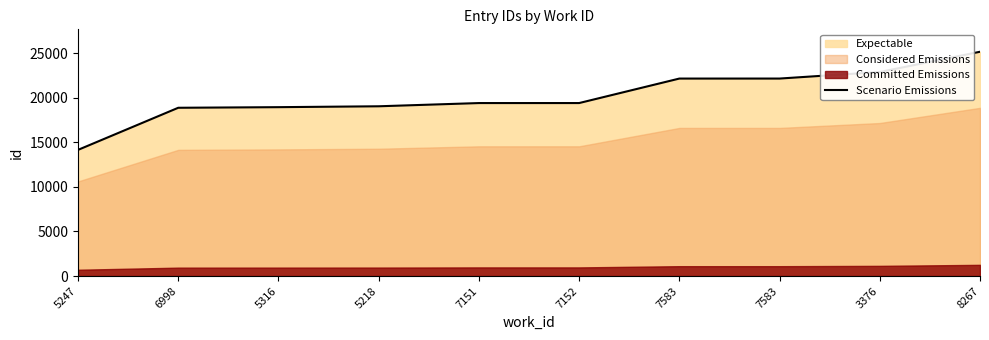

Which has a higher value, 7583 or 5316?

7583